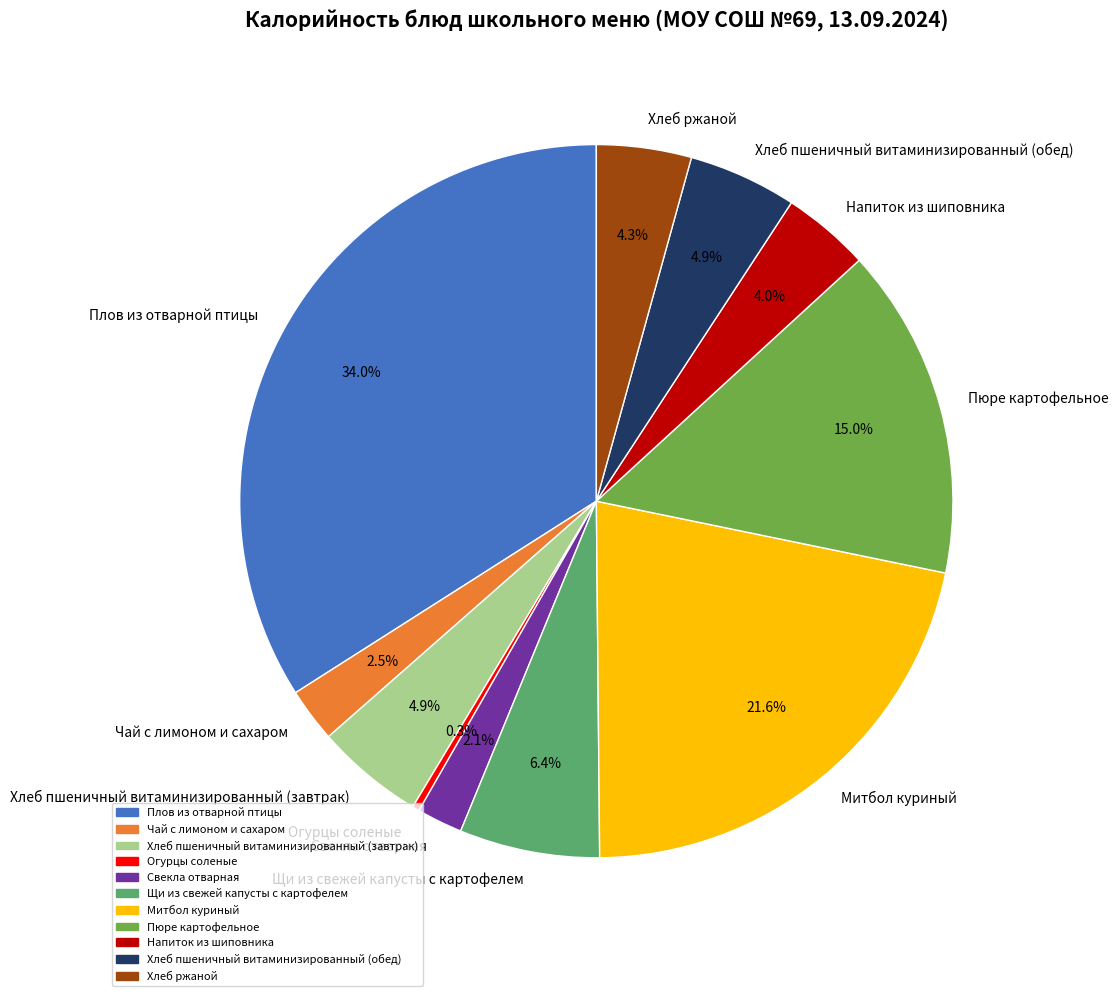

Is Митбол куриный the majority of the pie?

No